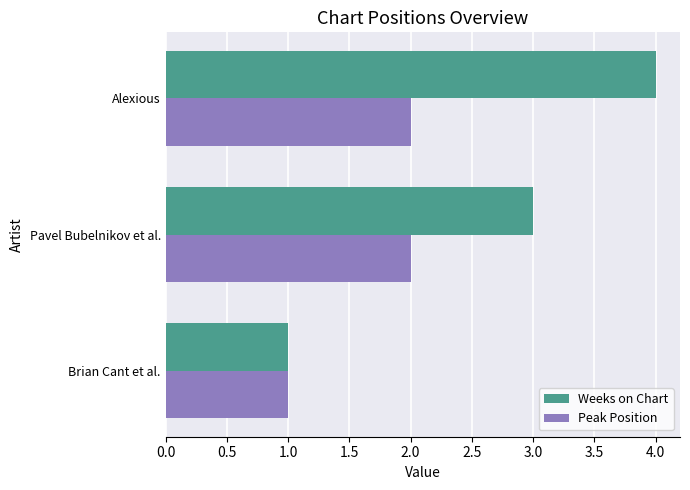

What is the maximum value shown in the chart?

4